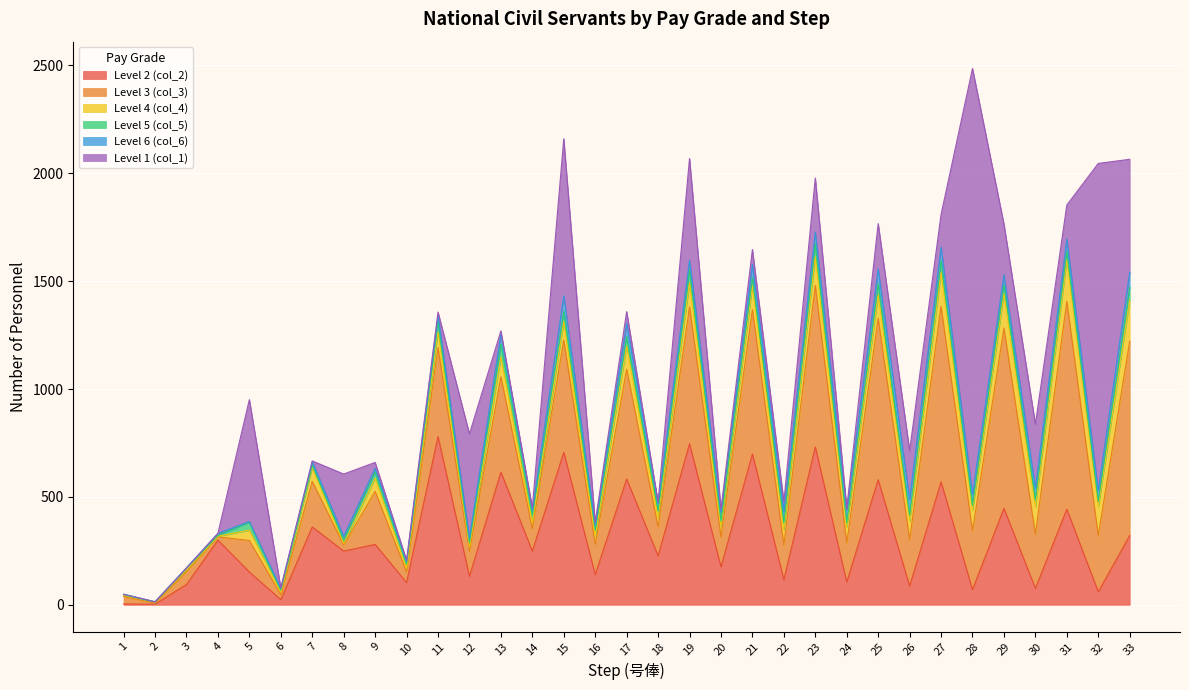

True or false: Level 6 (col_6) and Level 3 (col_3) intersect in this chart.

False